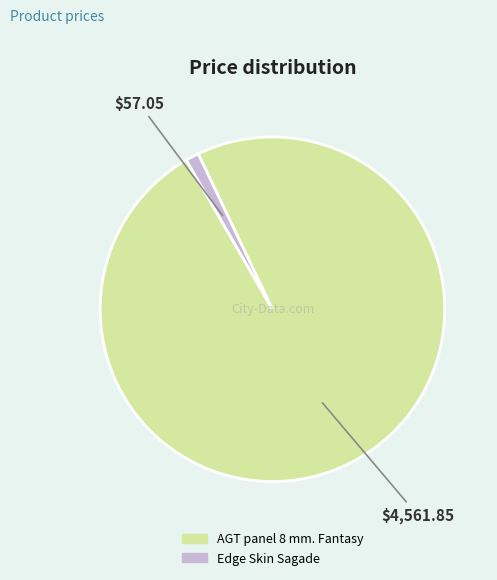

Is there any slice that represents more than half of the pie?

Yes